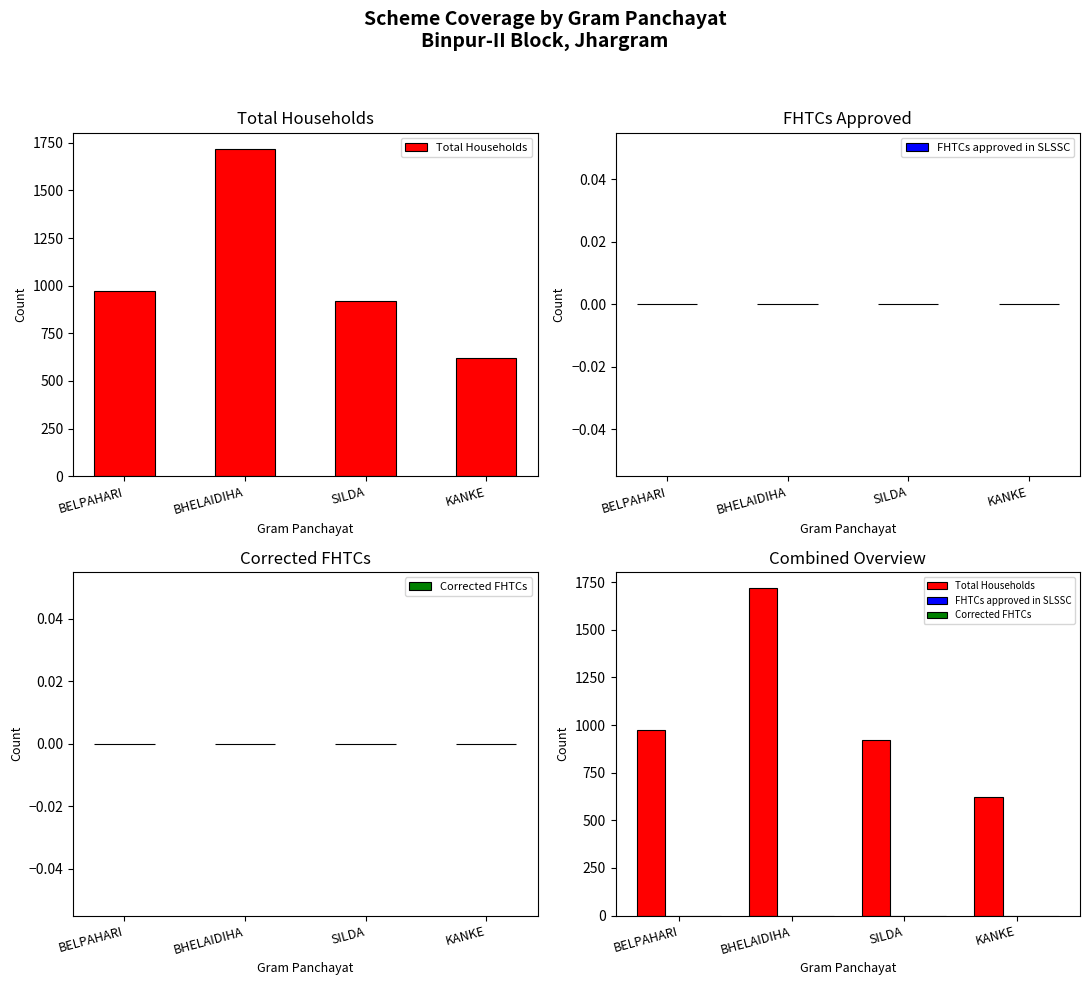

At how many categories does at least one series exceed 1671?

1